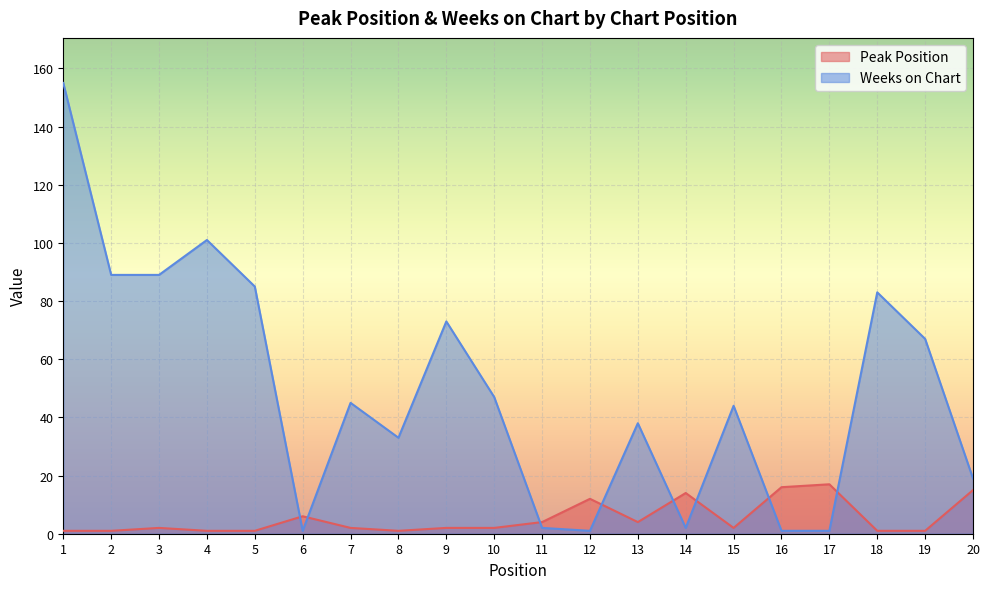

How many intersections are there between Weeks on Chart and Peak Position?

8